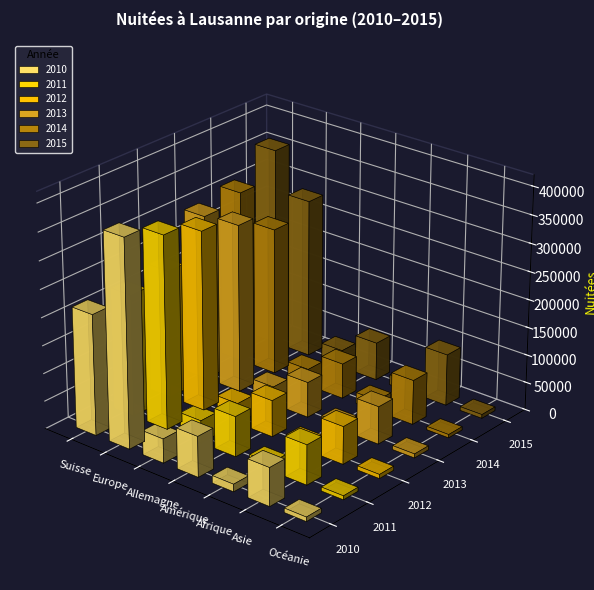

The 2014 series shows 140486 at Asie. True or false?

False